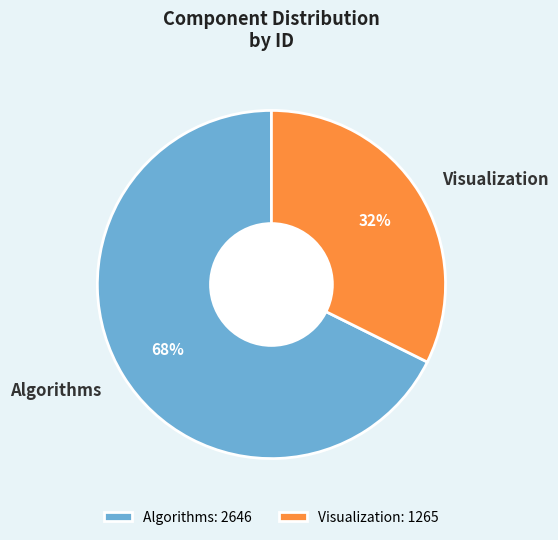

The Visualization slice represents 44% of the pie. True or false?

False